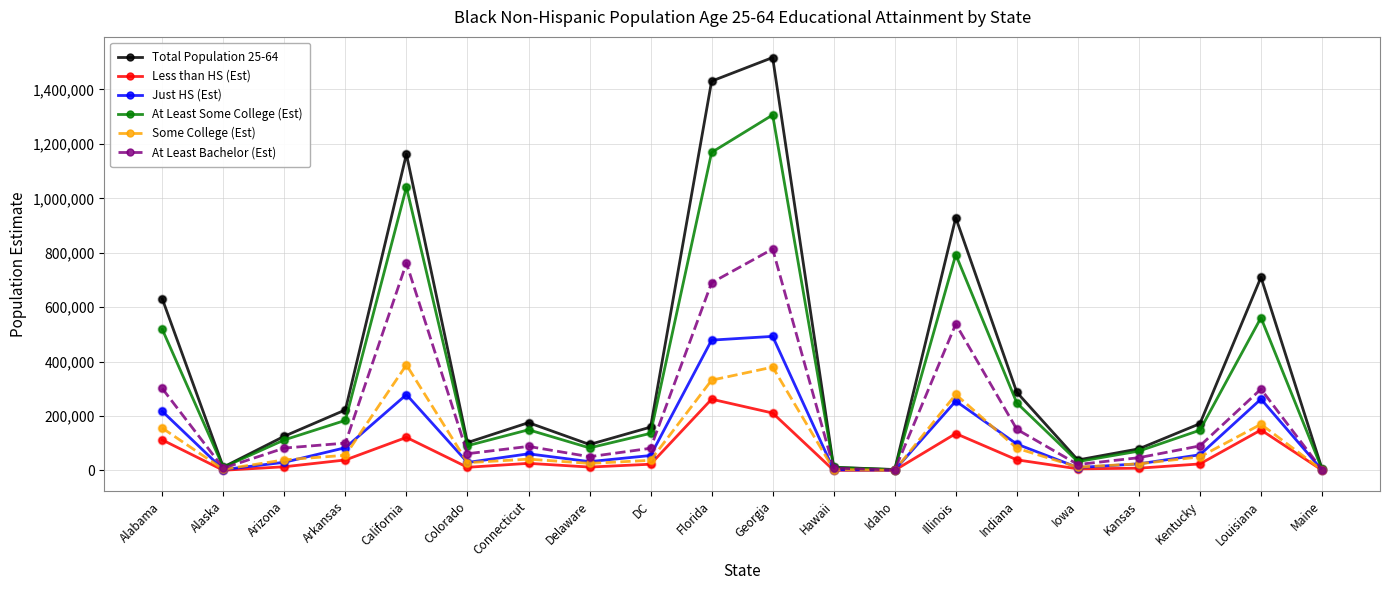

At which category is the sum across all series the highest?

Georgia